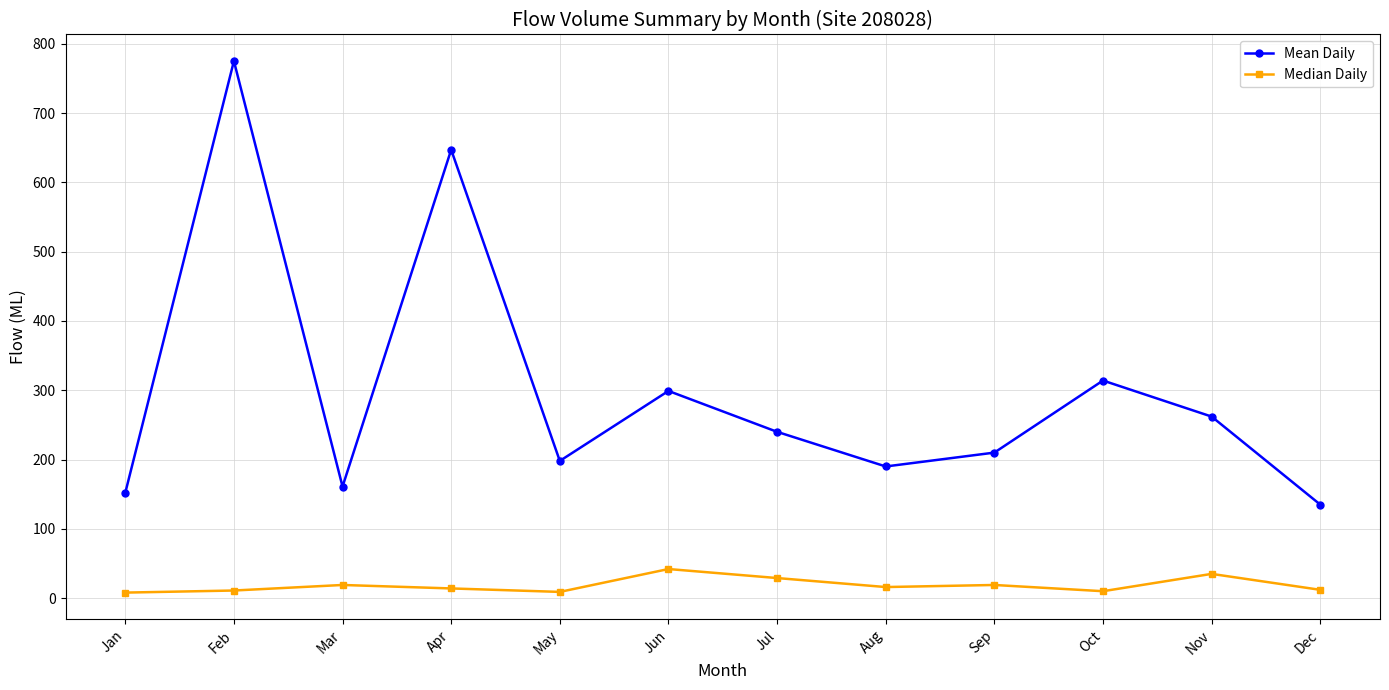

List the series in order of their overall mean, lowest first.

Median Daily, Mean Daily